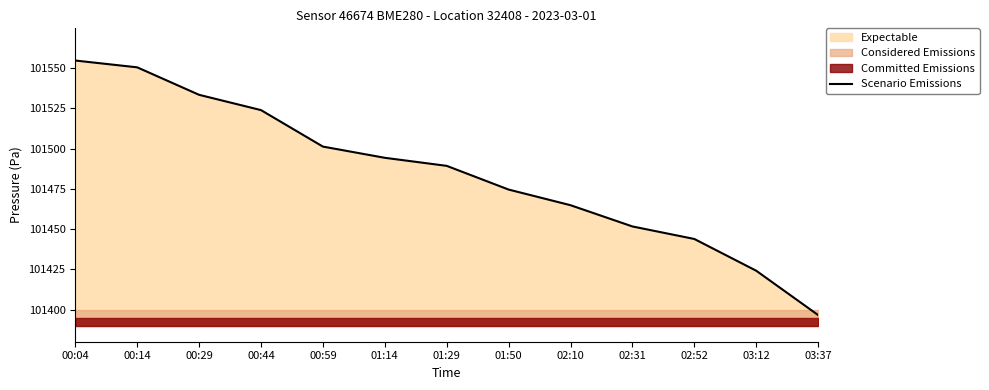

Rank the categories by value from lowest to highest.

03:37, 03:12, 02:52, 02:31, 02:10, 01:50, 01:29, 01:14, 00:59, 00:44, 00:29, 00:14, 00:04